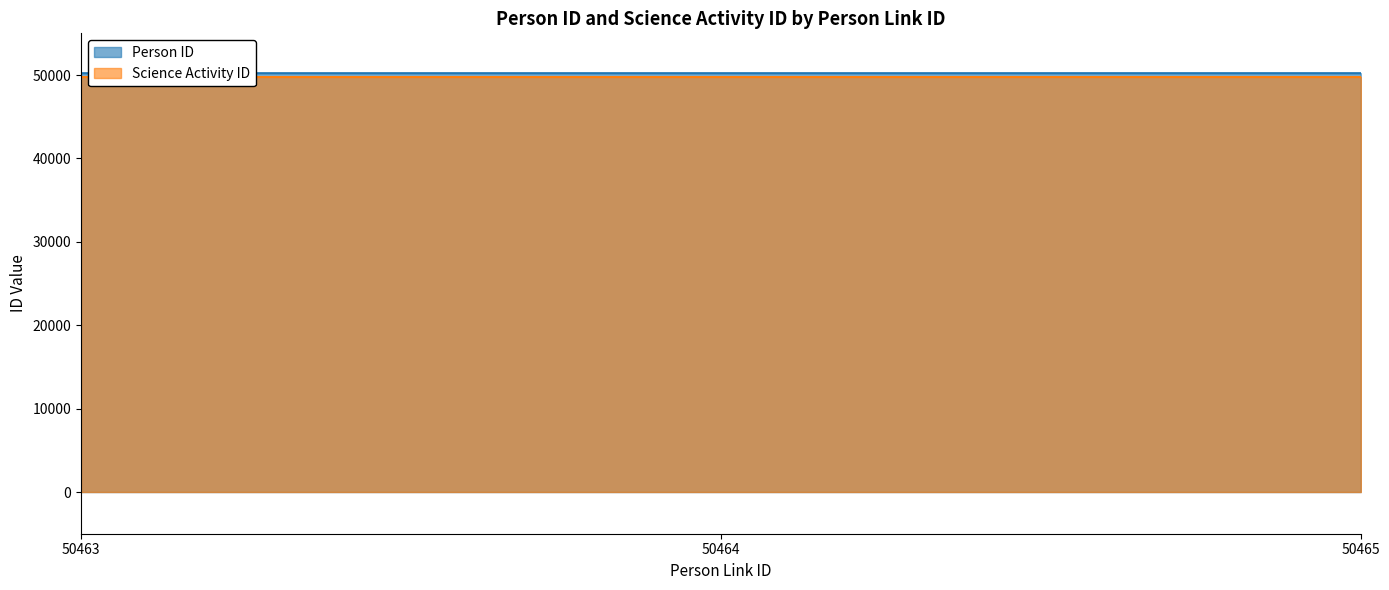

How many data points does each series have?

3